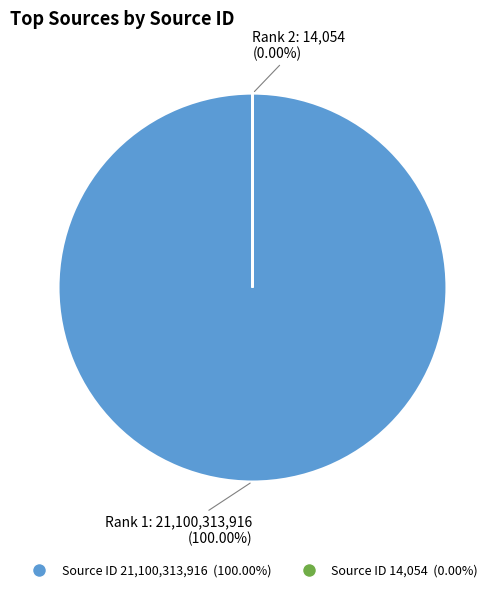

What is the largest slice in the pie chart?

Rank 1